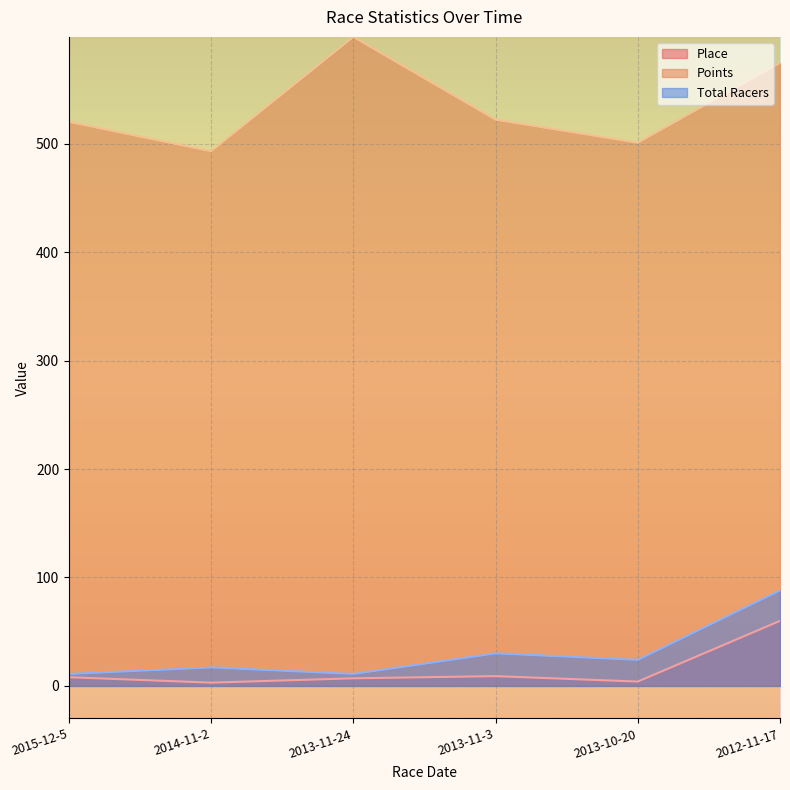

How many series are shown in this chart?

3